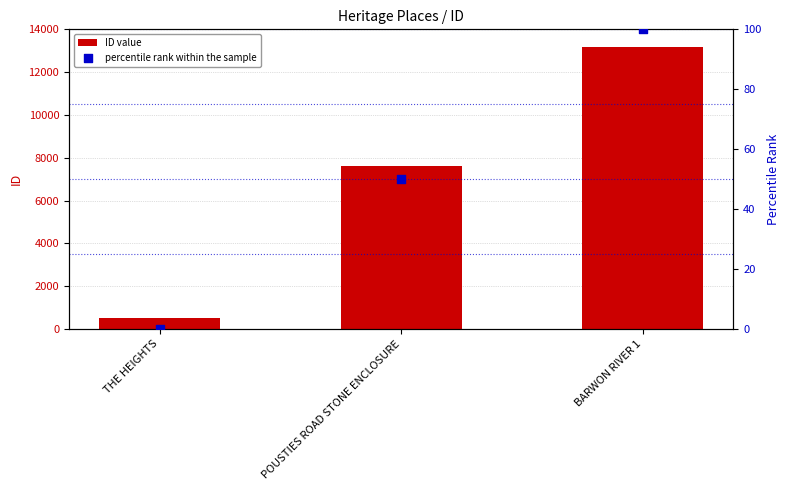

Which series contains the highest Y value?

ID value